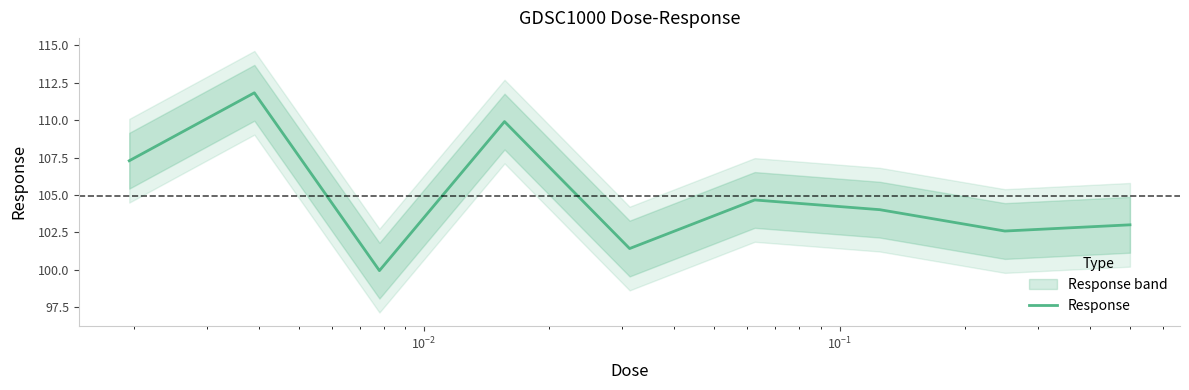

The chart shows a value of 182.3 at $\mathdefault{10^{1}}$. True or false?

False